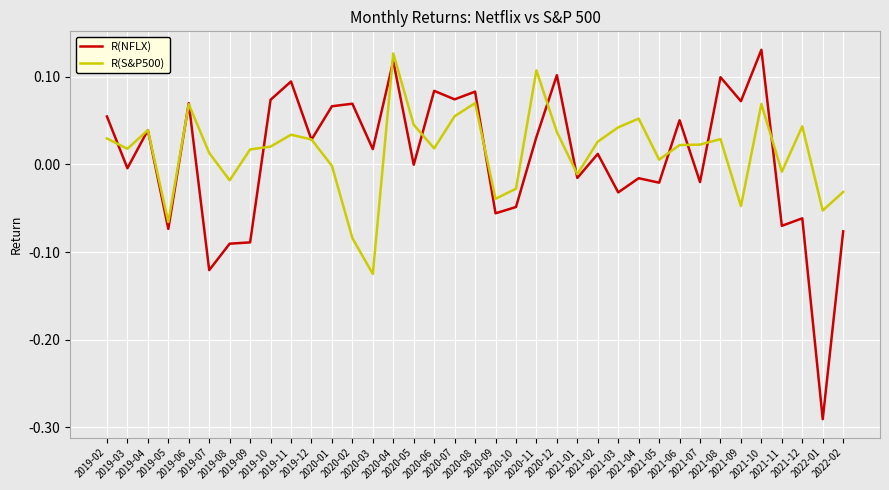

Which series has the widest spread of values?

R(NFLX)